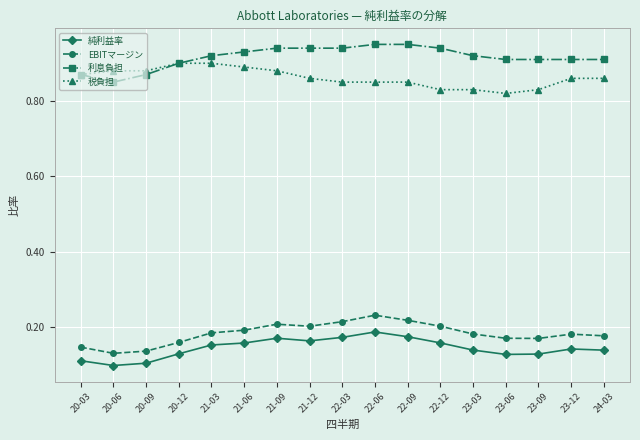

How many categories are shown in the chart?

17